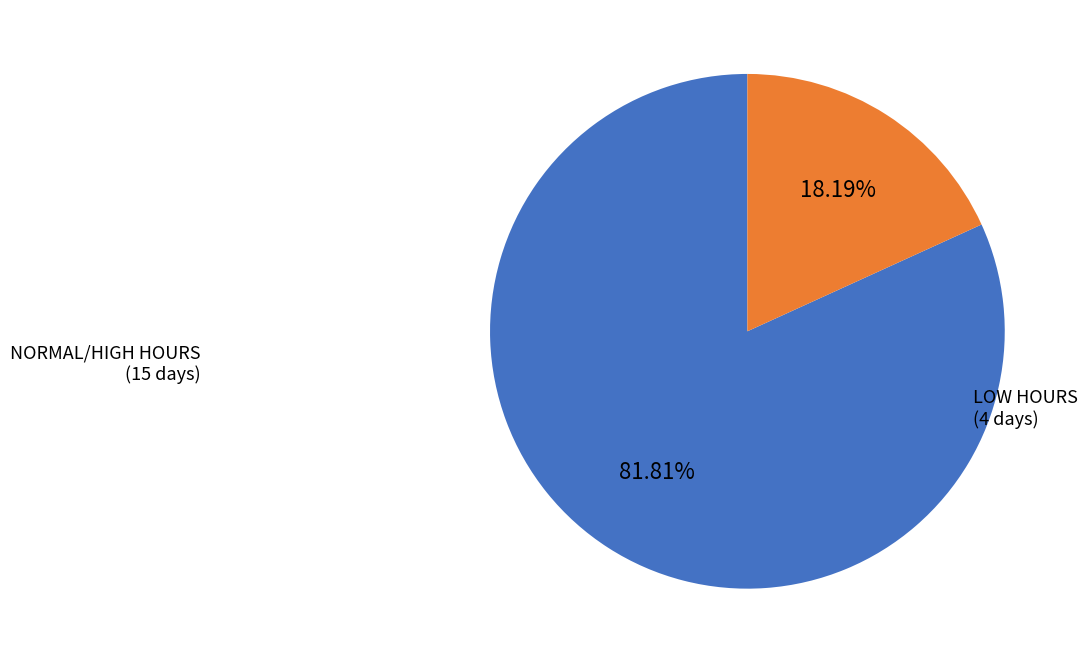

Is there a majority slice in this chart?

Yes